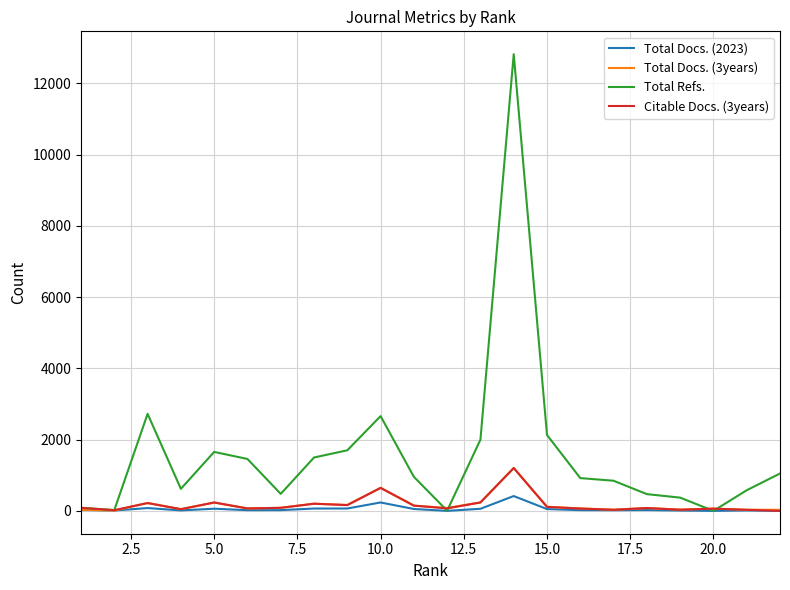

Which series has the largest range (max minus min)?

Total Refs.